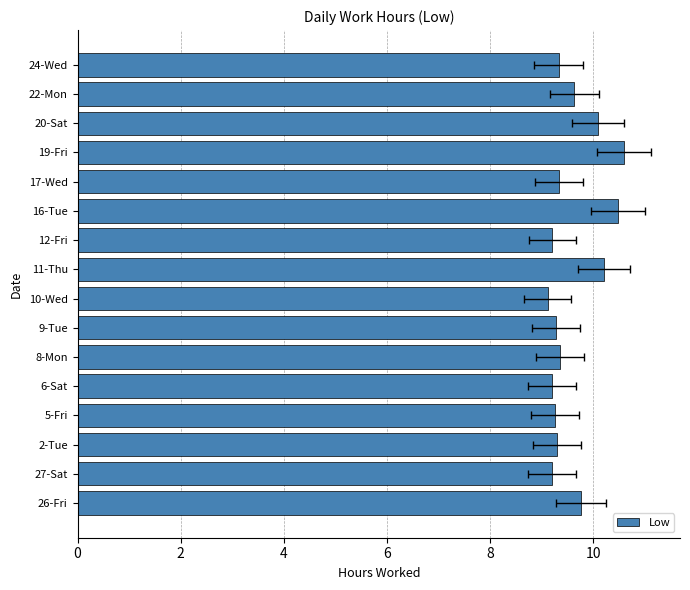

What is the approximate value at 10-Wed?

9.1